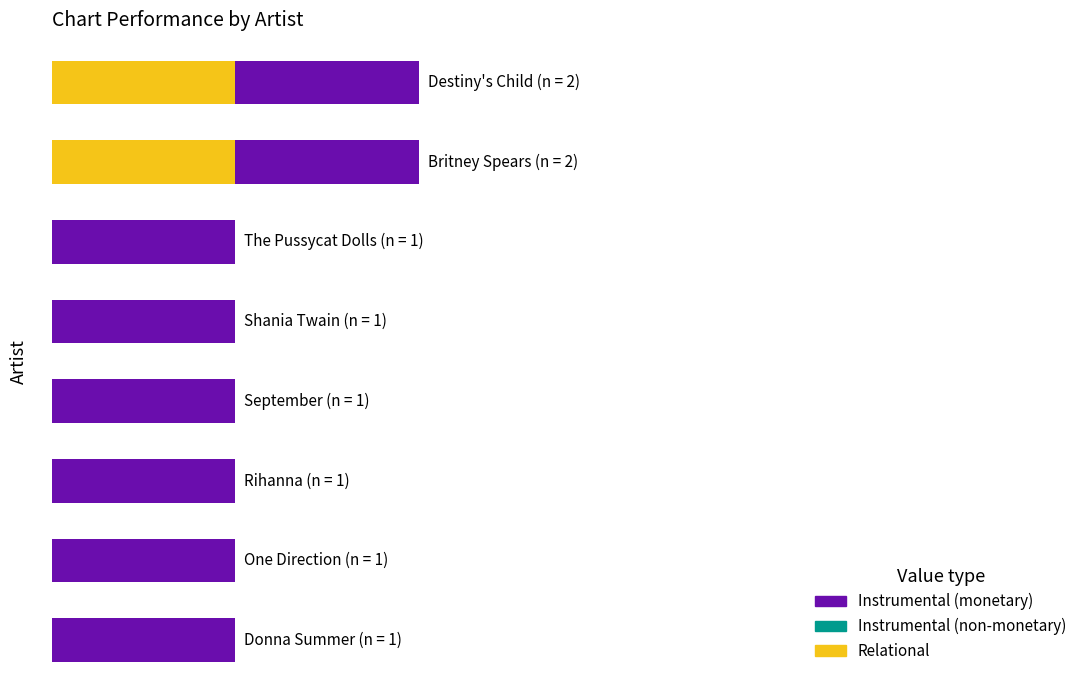

What is the sum of all Instrumental (monetary) values?

4.4